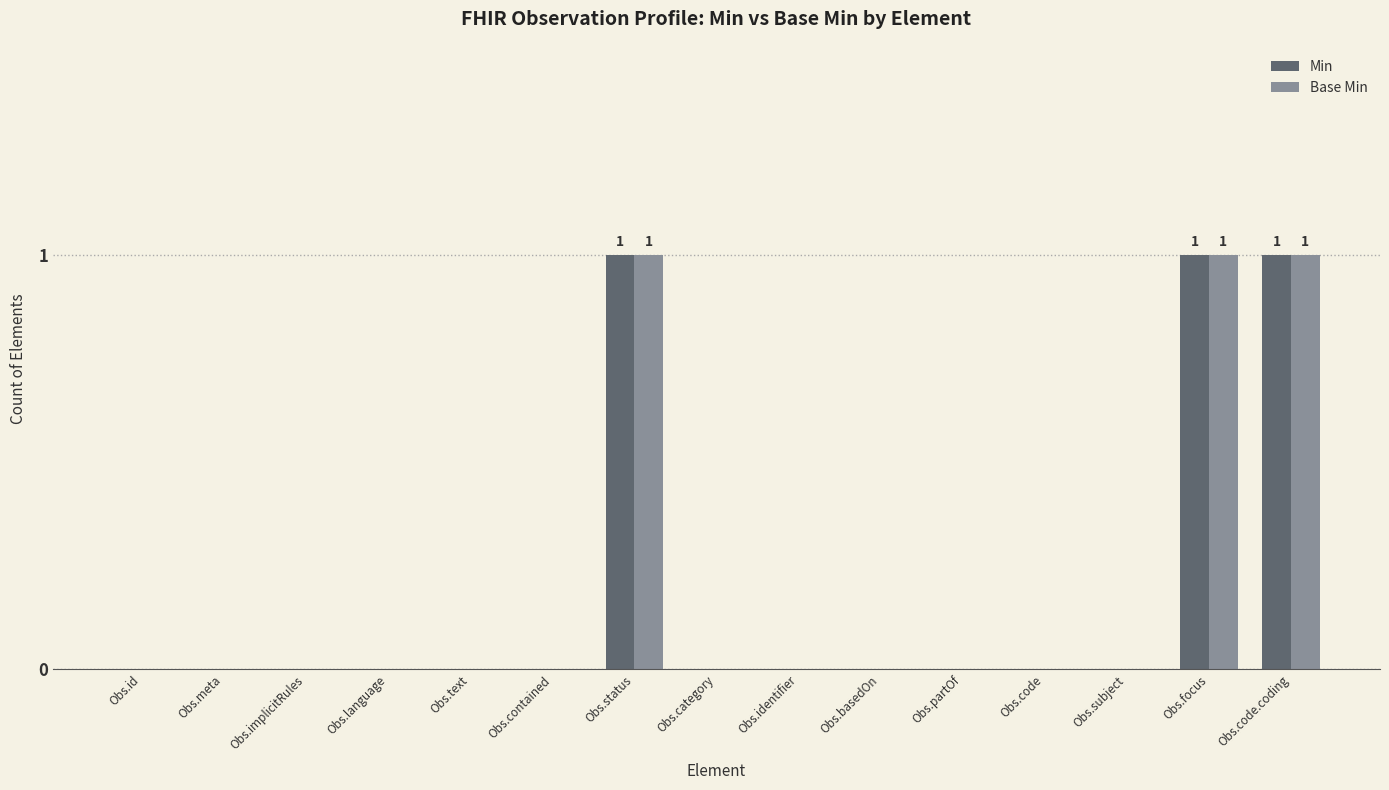

What is the sum of all Min values?

3